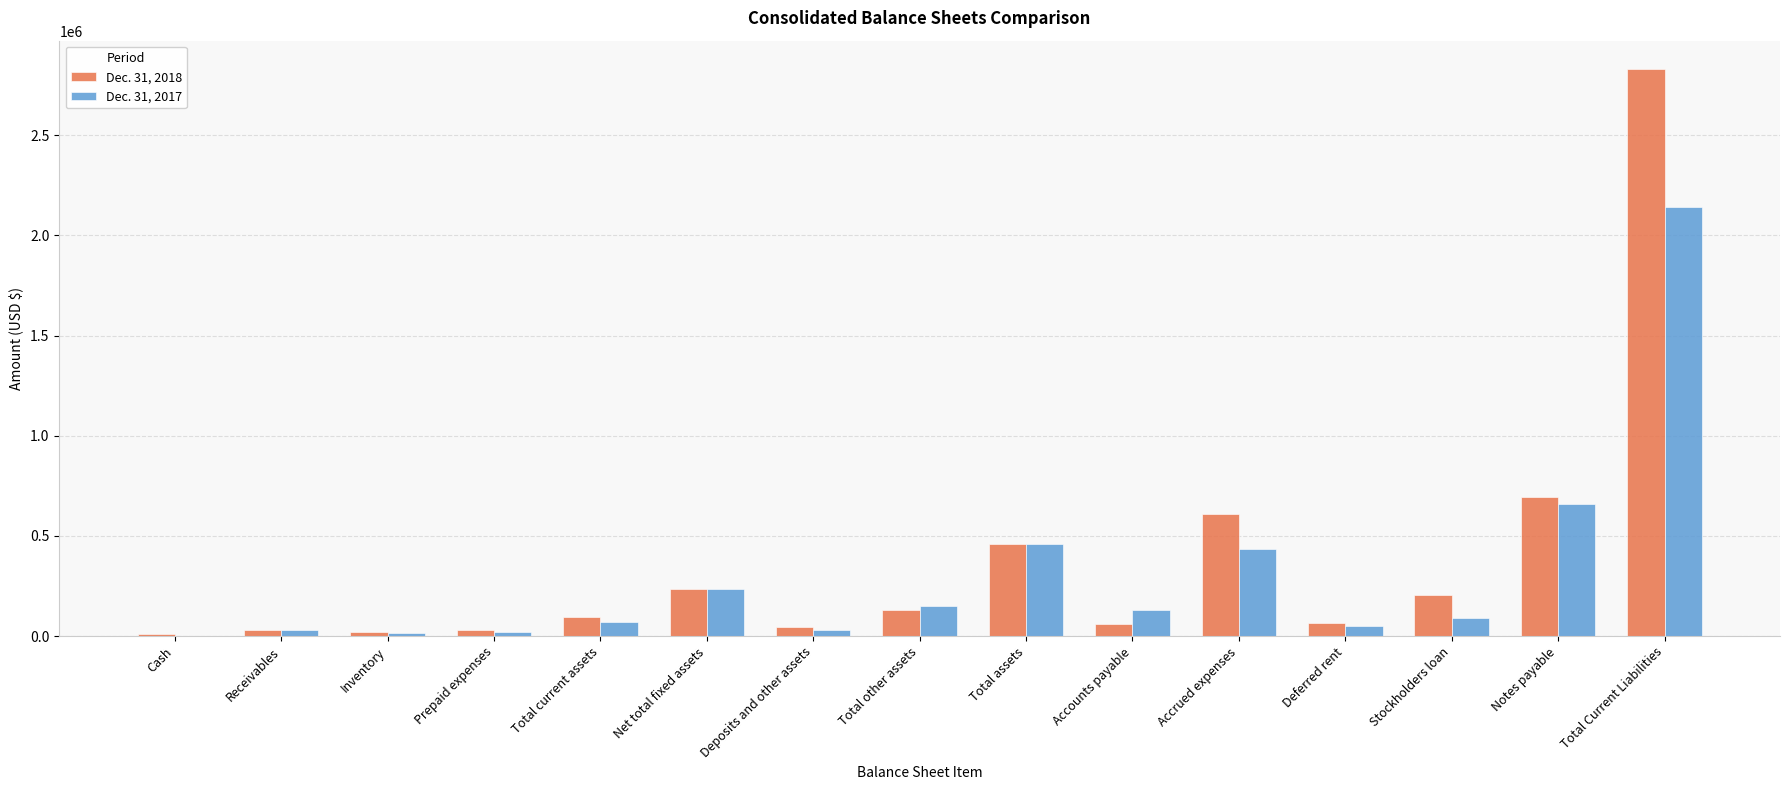

Is the value of Dec. 31, 2017 at Total Current Liabilities greater than the value of Dec. 31, 2018 at Total current assets?

Yes